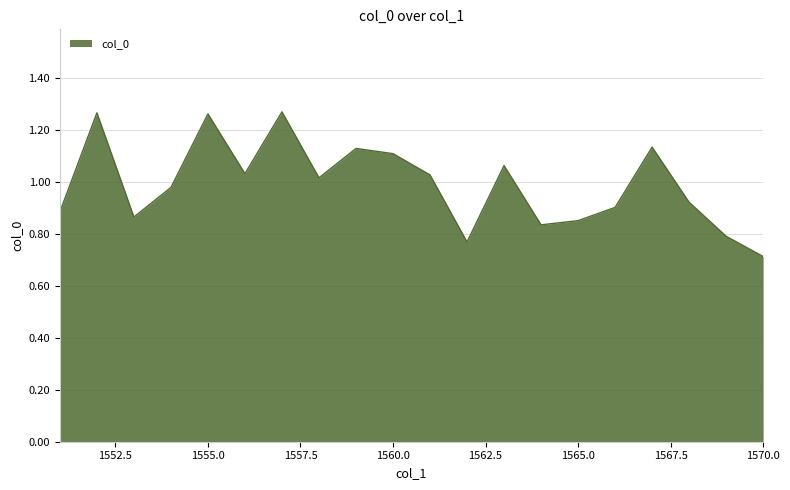

Count the number of categories in the chart.

20